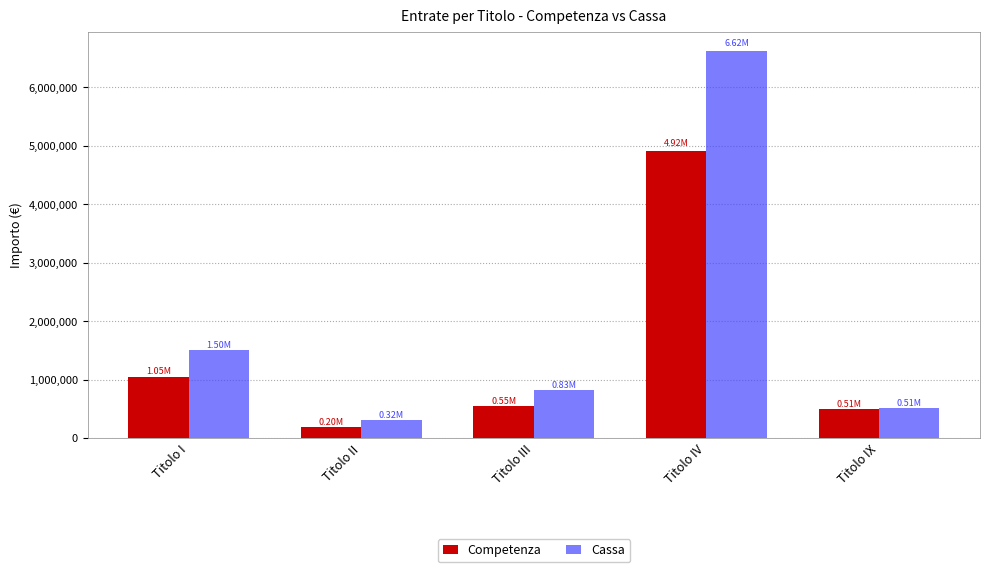

What is the lowest value of the Competenza series?

196666.7